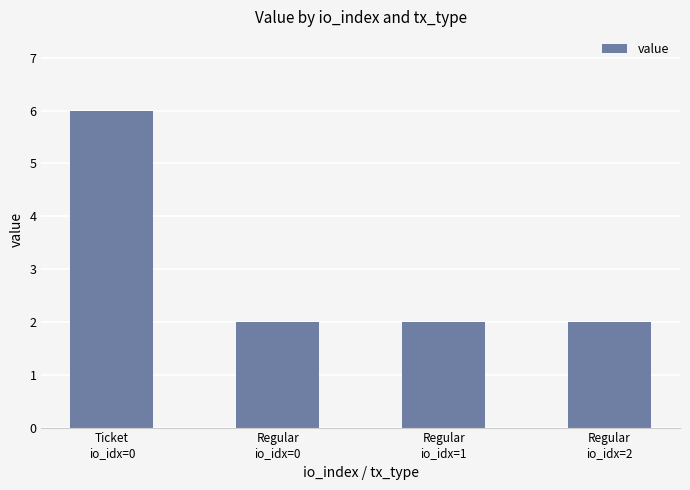

Reading left to right, what are all the values shown in this chart?

Ticket
io_idx=0=6.0	Regular
io_idx=0=2.0	Regular
io_idx=1=2.0	Regular
io_idx=2=2.0